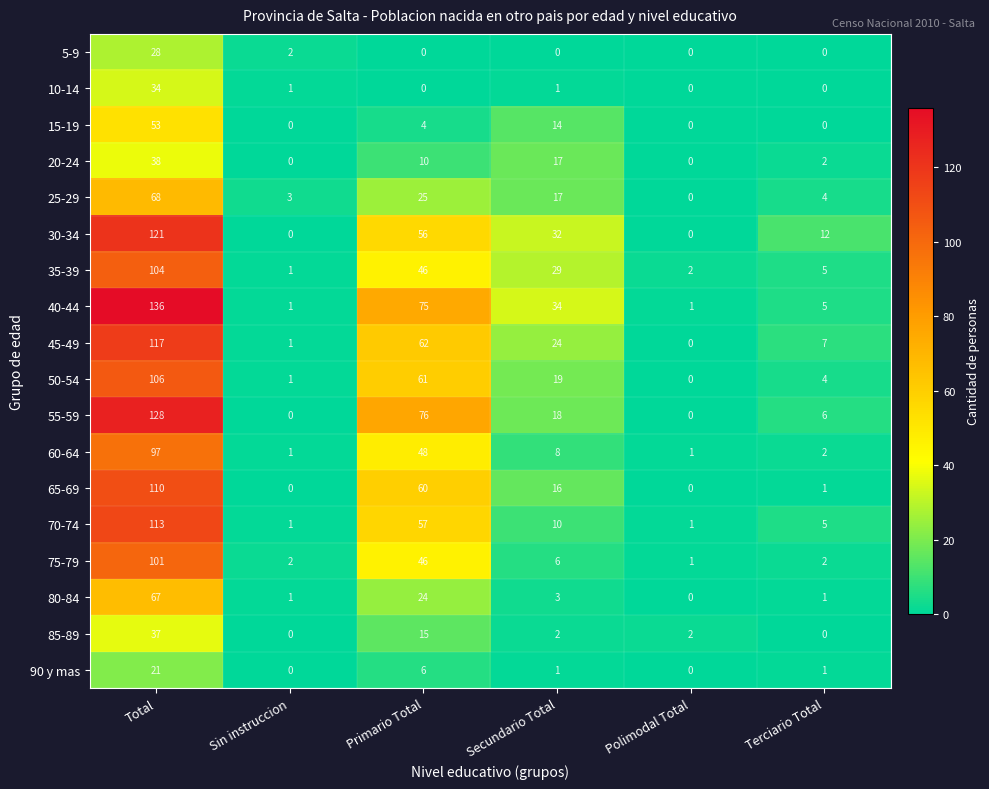

How many distinct data groups are displayed?

18